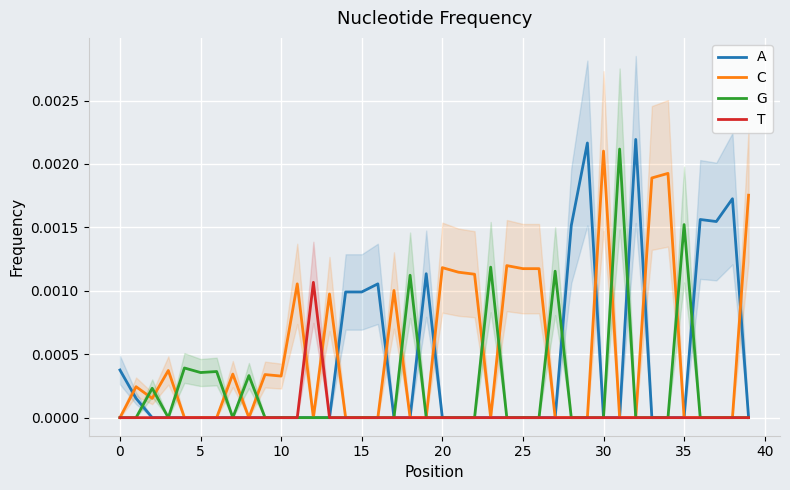

True or false: C has a value of 0.0 at 5.

True